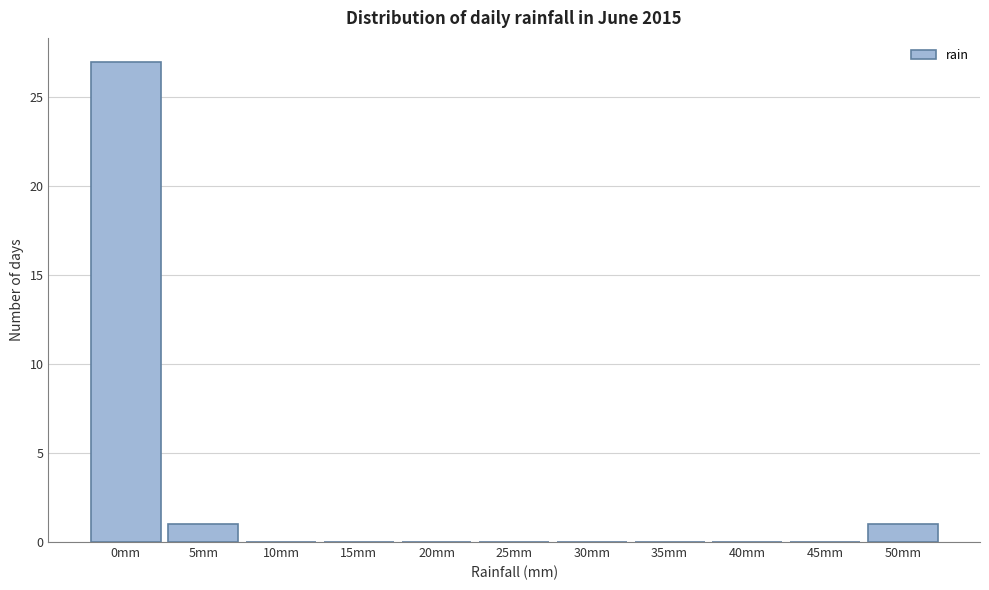

Reading left to right, what are all the values shown in this chart?

0mm=27	5mm=1	10mm=0	15mm=0	20mm=0	25mm=0	30mm=0	35mm=0	40mm=0	45mm=0	50mm=1